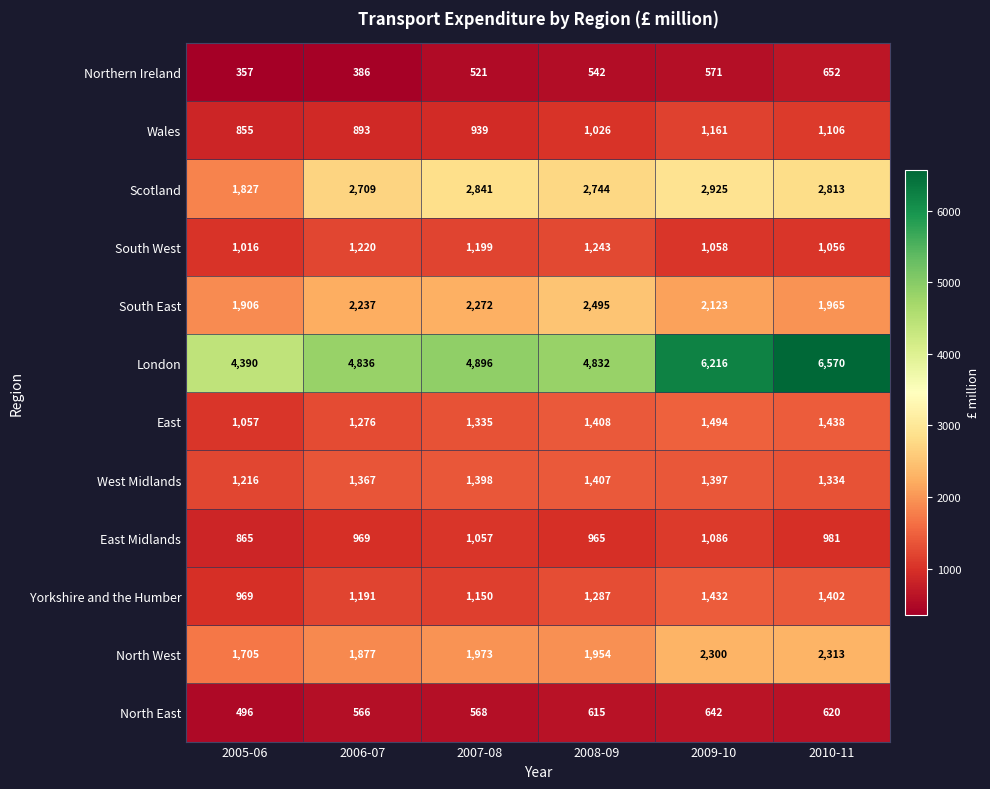

Is it true that Scotland equals 2841 at 2007-08?

True